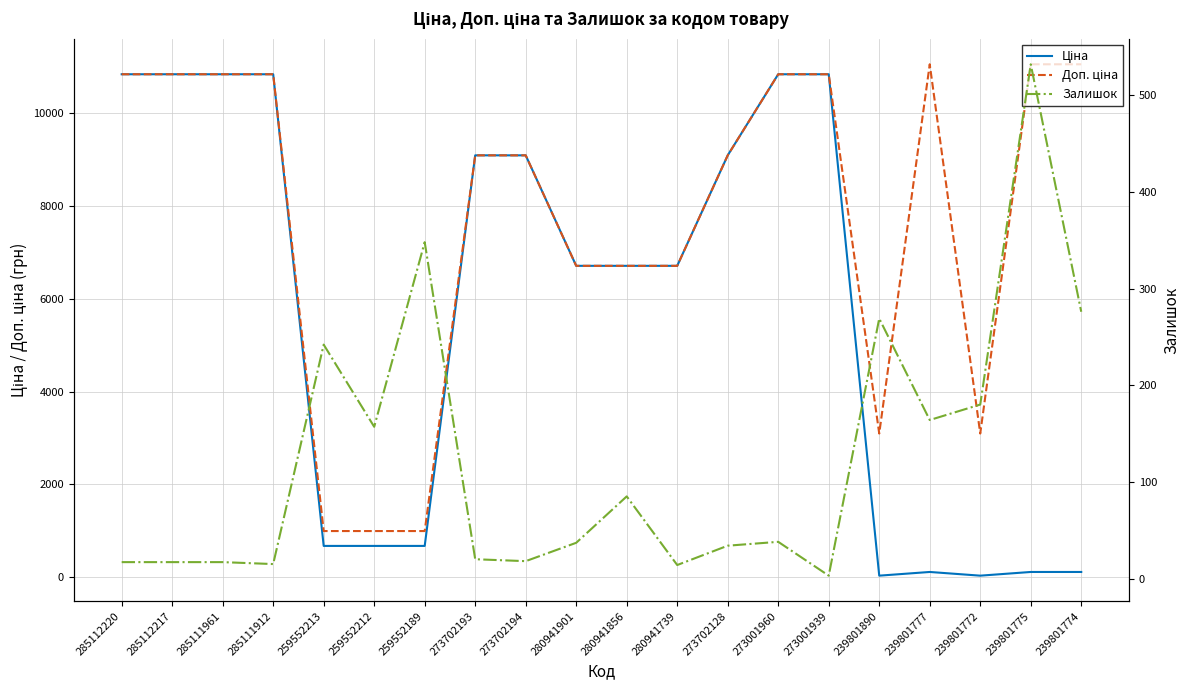

How many values in the Ціна series exceed 6710?

12